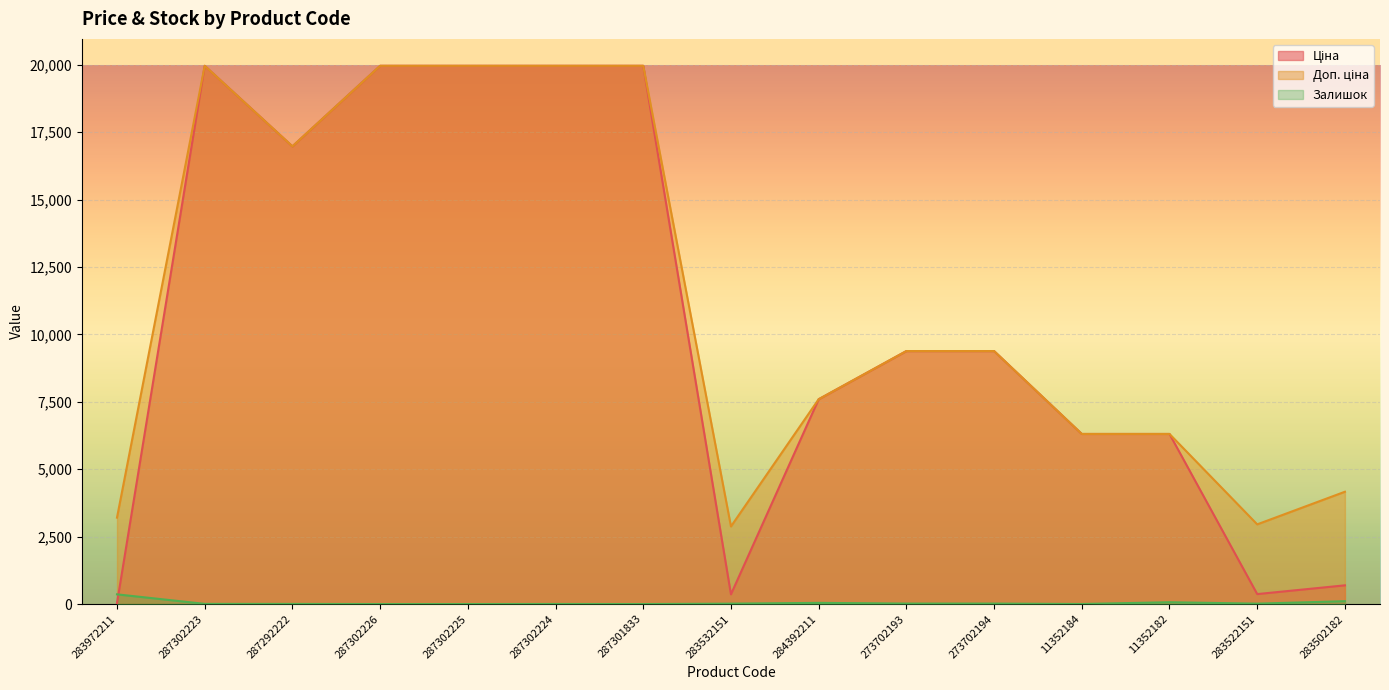

What is the minimum value for Доп. ціна?

2878.8